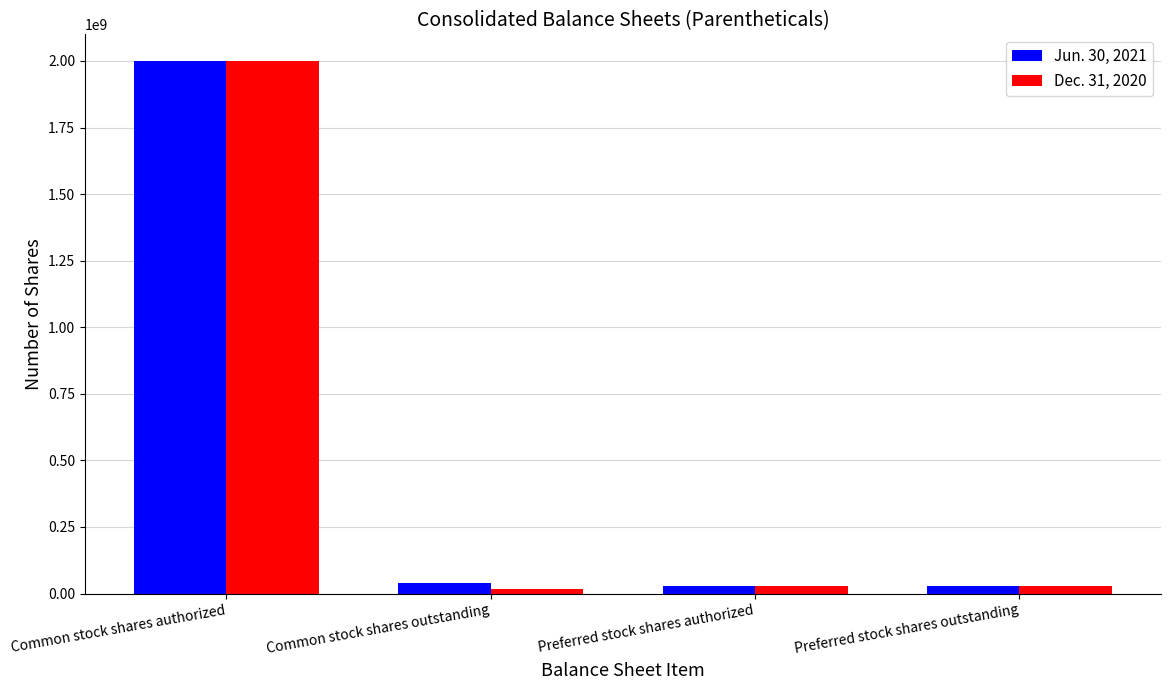

At which label does Dec. 31, 2020 reach its peak?

Common stock shares authorized